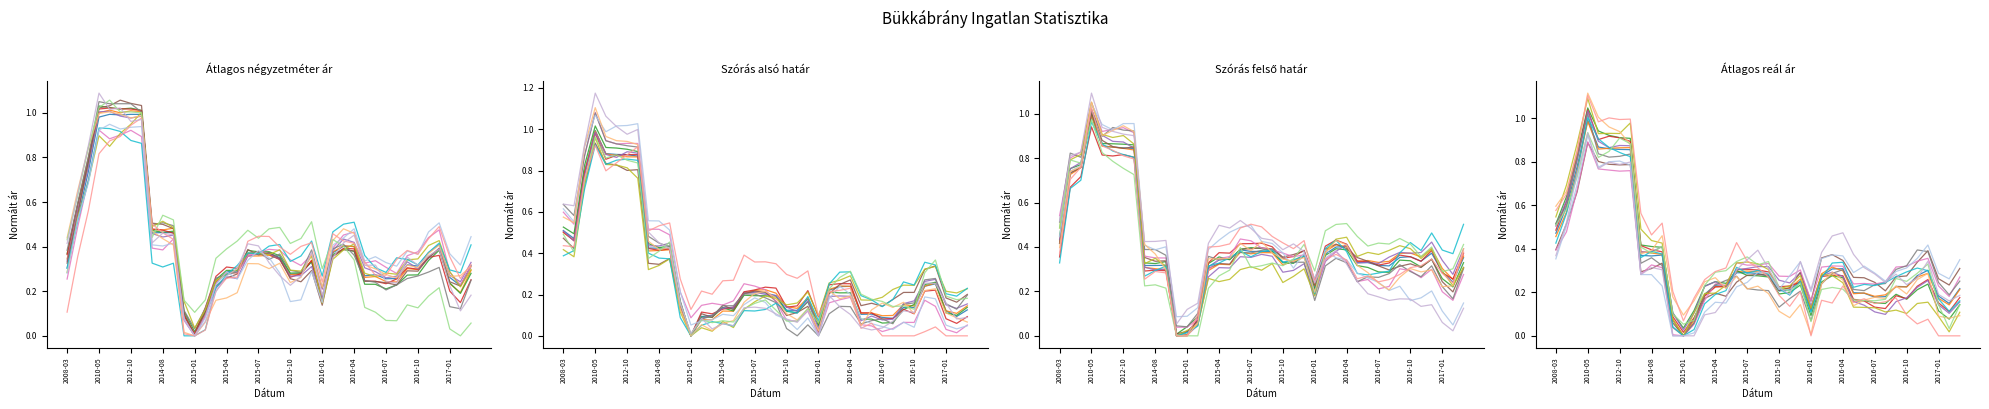

Is the value of Szórás alsó határ at 2016-11 greater than the value of Átlagos négyzetméter ár at 2016-04?

No